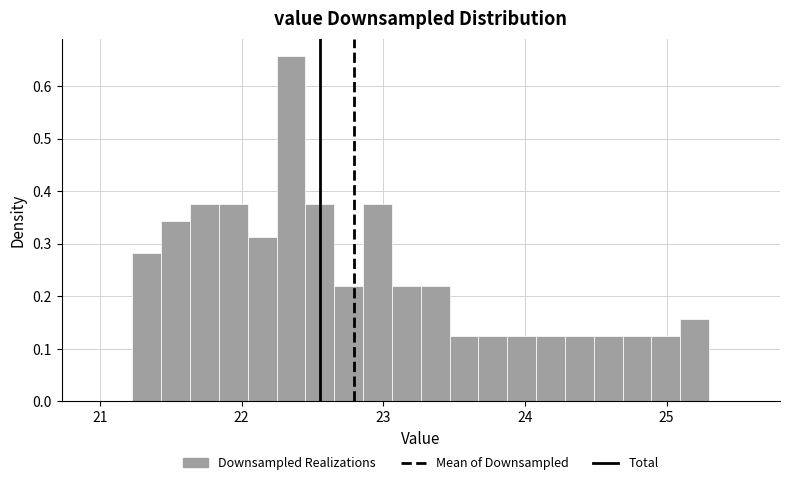

Around what value on the x-axis is the tallest bar? Give the approximate position of its centre, as read against the axis.

22.3